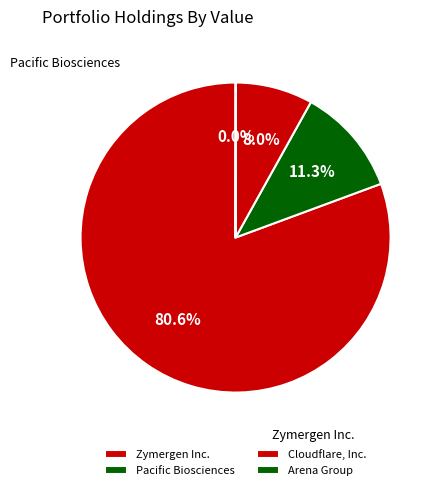

To the nearest percent, what is the difference between the largest and smallest slice percentages?

81%